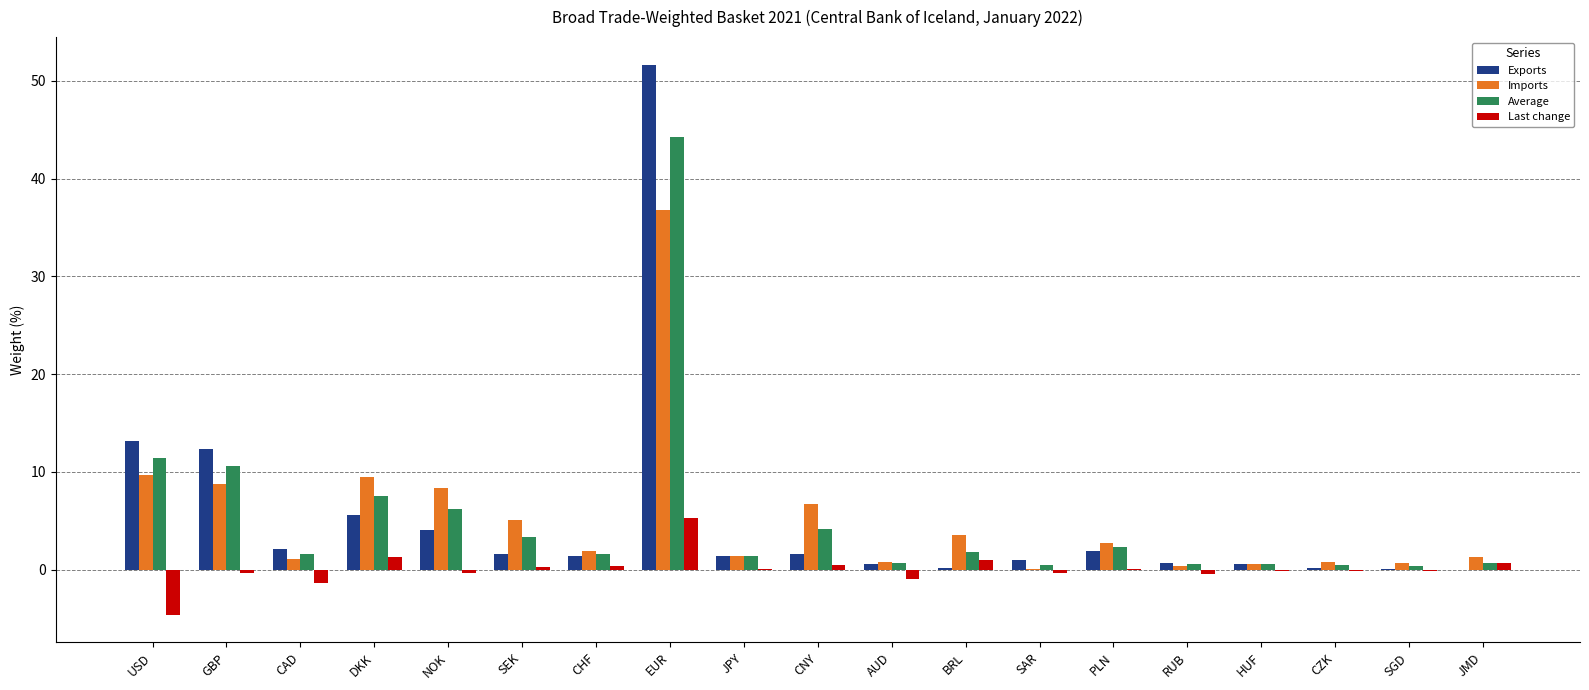

What is the sum of all Average values?

100.0